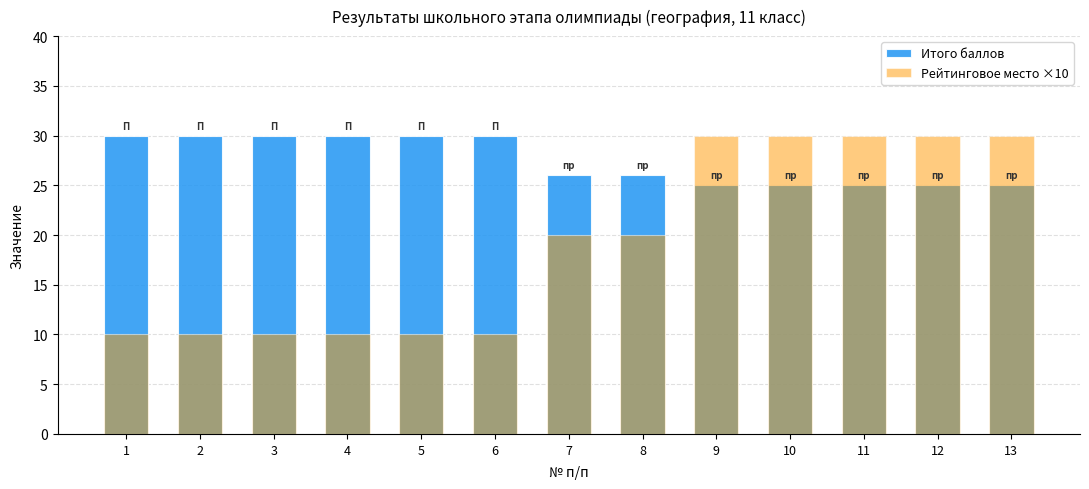

How many series are shown in this chart?

2